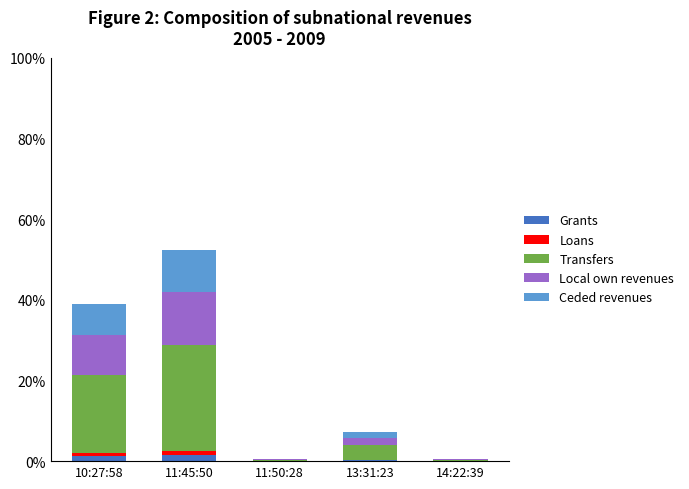

At which category is the sum across all series the highest?

11:45:50